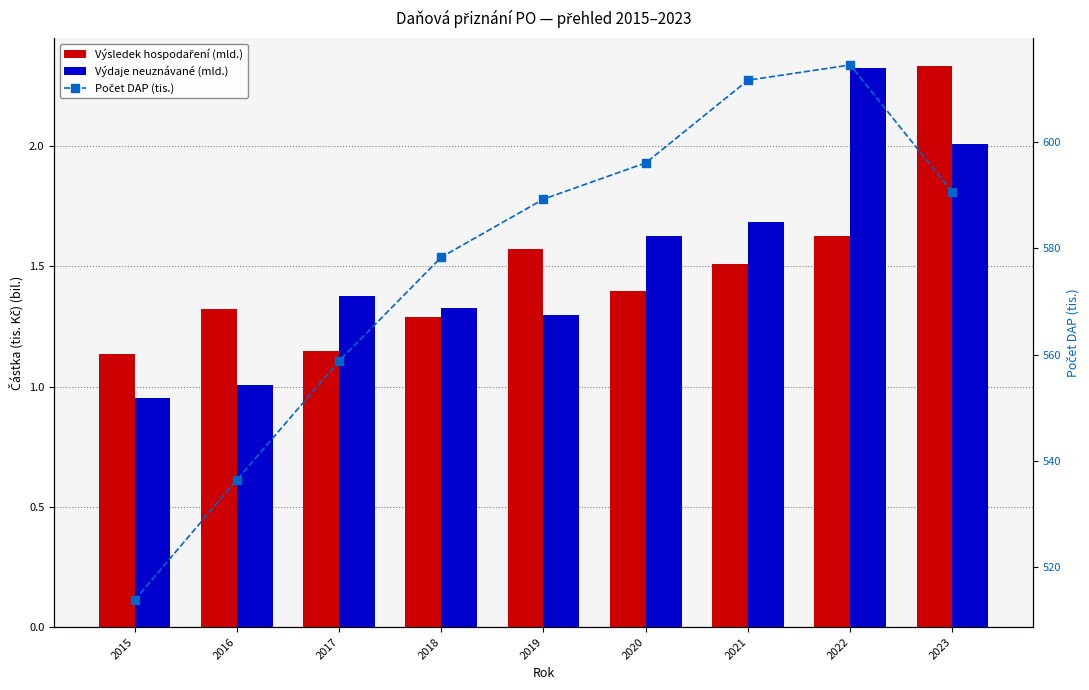

Reading left to right, extract all data points from this chart.

Výsledek hospodaření (mld.): 1.1	1.3	1.1	1.3	1.6	1.4	1.5	1.6	2.3
Výdaje neuznávané (mld.): 1.0	1.0	1.4	1.3	1.3	1.6	1.7	2.3	2.0
Počet DAP (tis.): 513.8	536.4	558.8	578.3	589.3	596.1	611.7	614.5	590.5